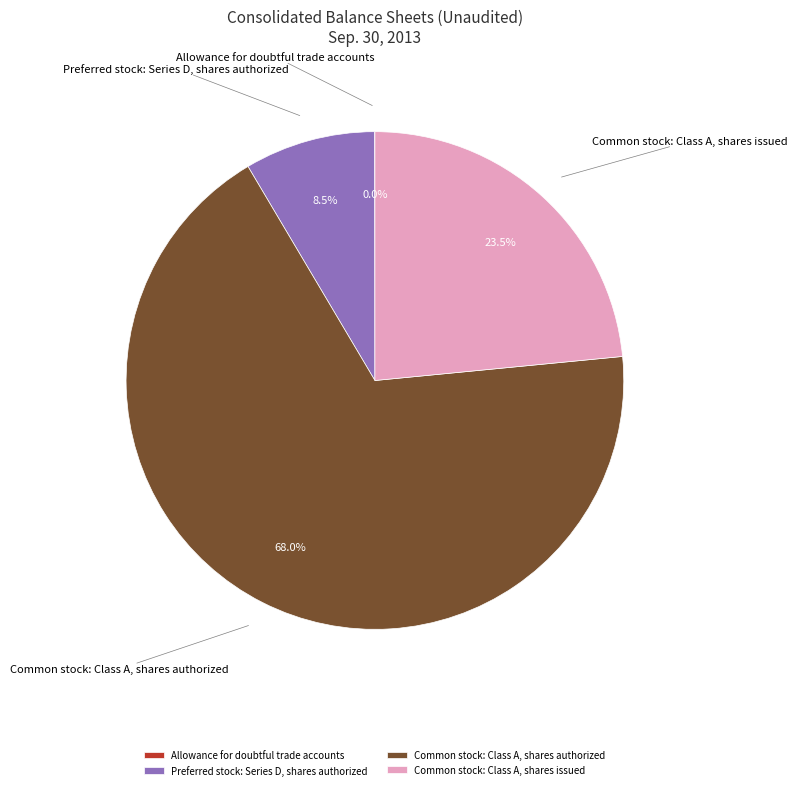

Which category has the biggest portion of the pie?

Common stock: Class A, shares authorized